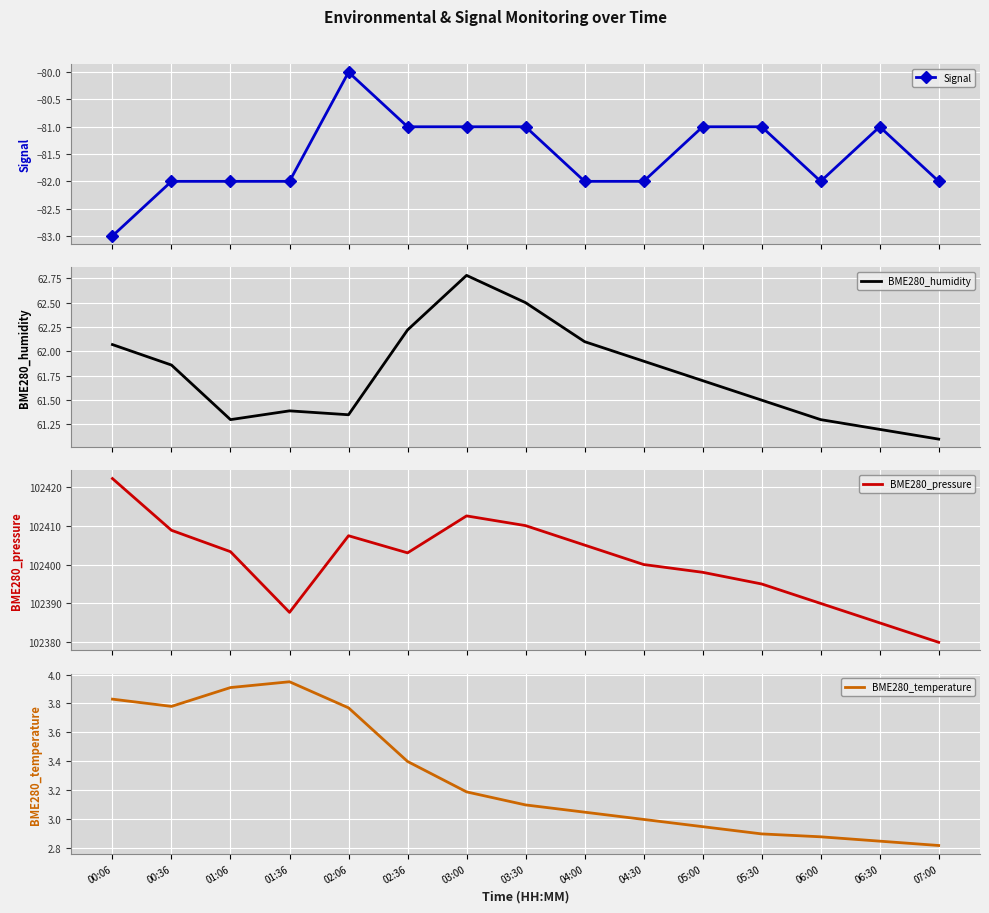

What is the approximate value of BME280_pressure at 04:30?

102400.0